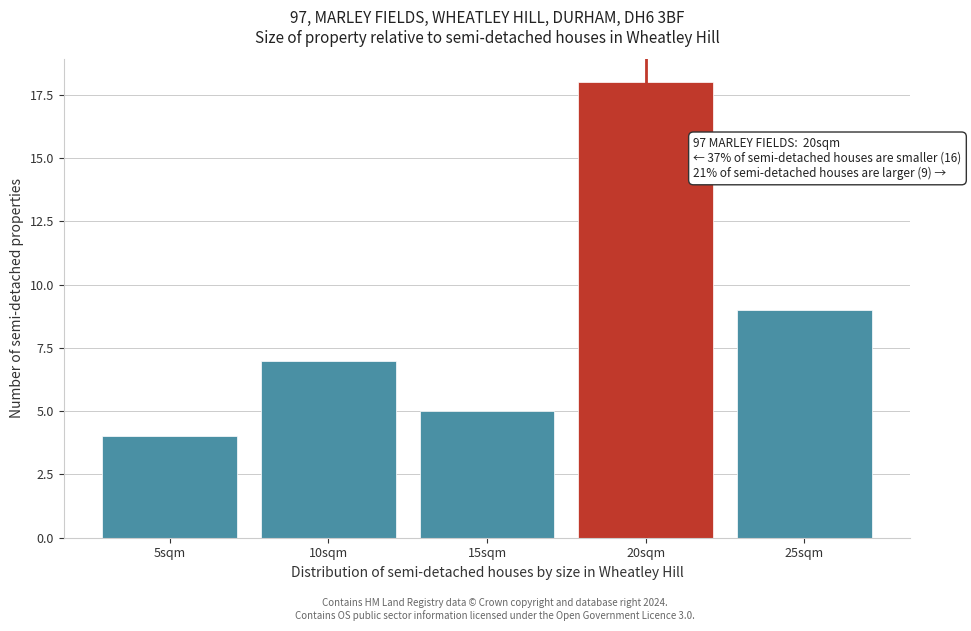

Reading left to right, transcribe all the data shown in this chart.

5sqm=4	10sqm=7	15sqm=5	20sqm=18	25sqm=9